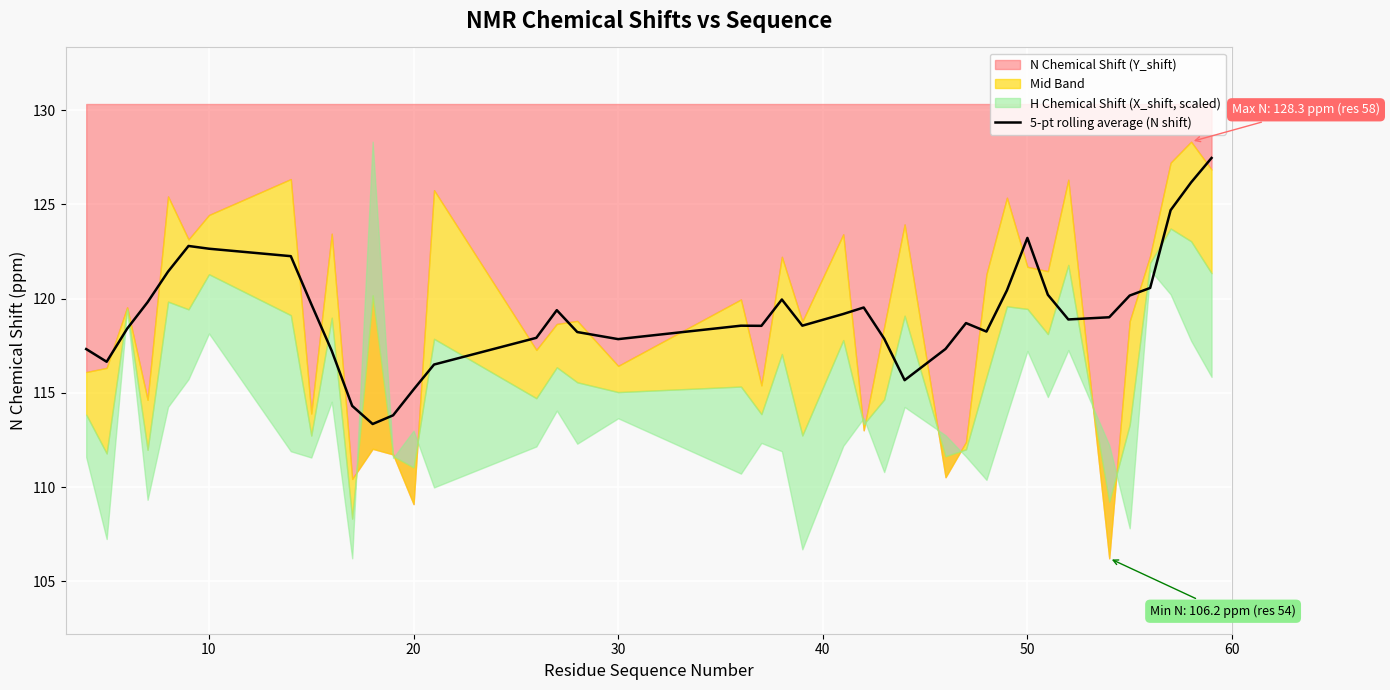

Count the number of categories in the chart.

40